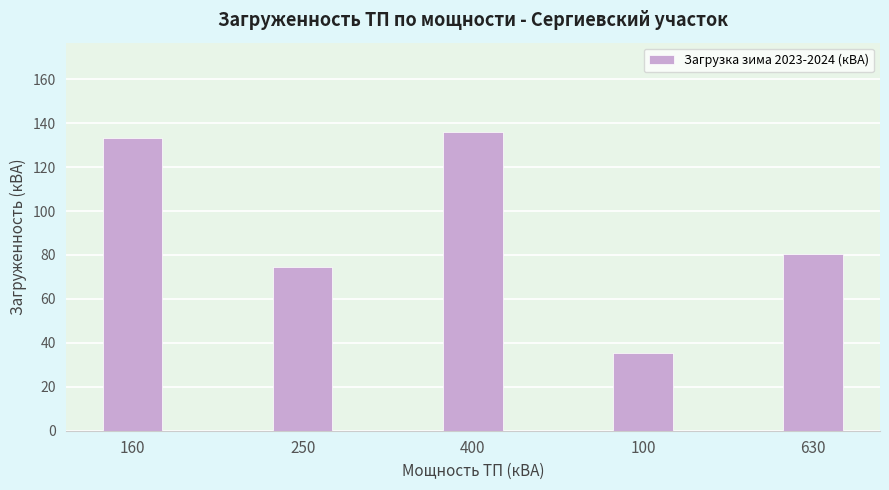

The value at 250 is 74.7. True or false?

True